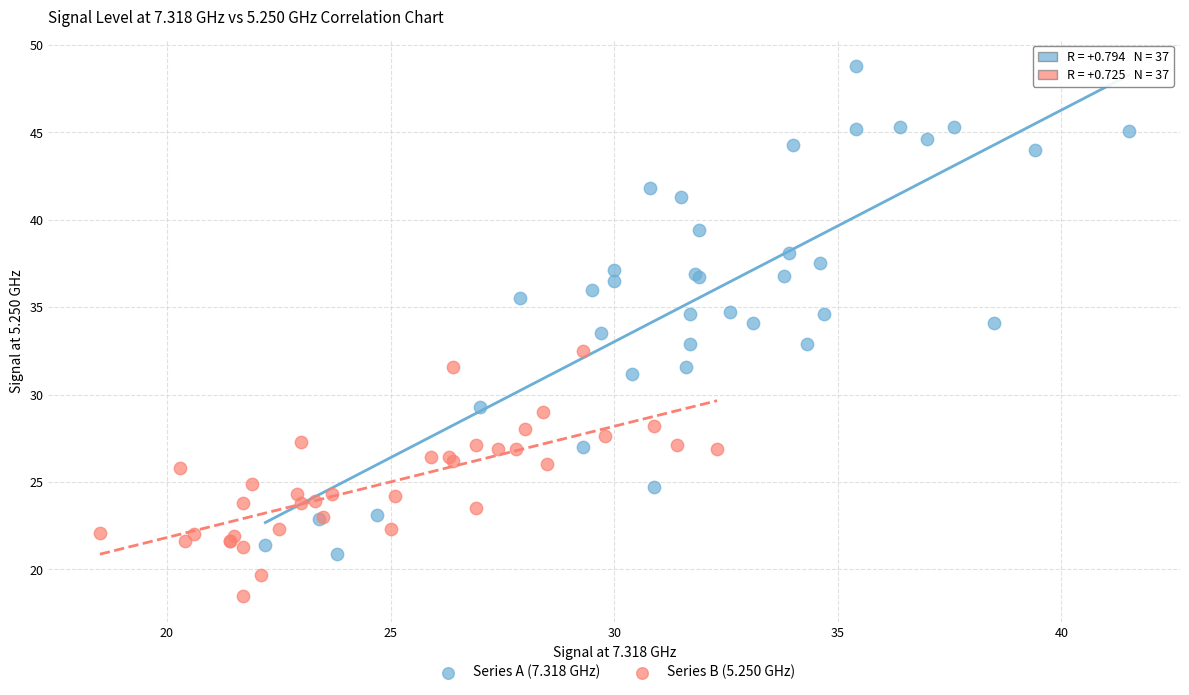

Which series has the largest Y range (max minus min)?

Series A (7.318 GHz)